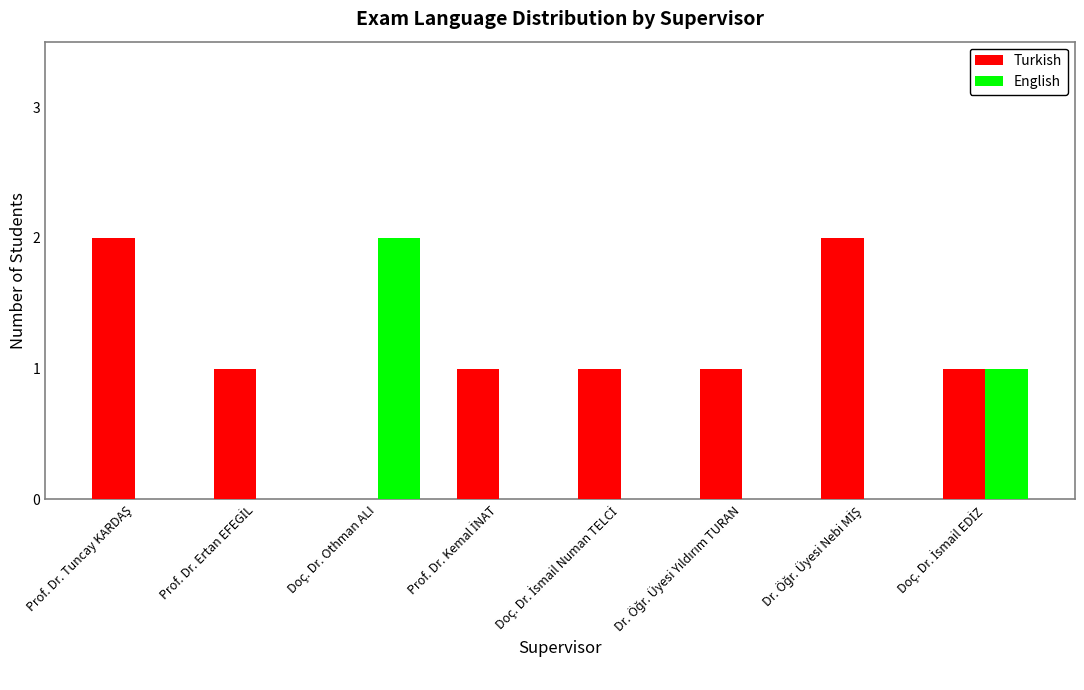

Which series has the largest total across all categories?

Turkish